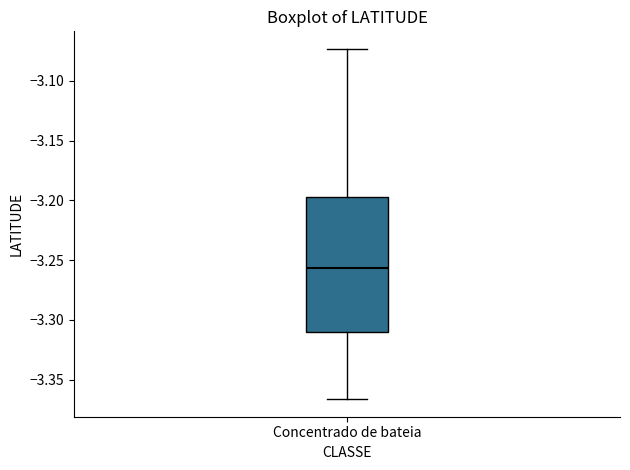

Read this box plot against the y-axis: the position of the median line, the range covered by the box, and the ends of both whiskers. The values are not printed on the chart, so give them approximately, as read against the axis.

median -3.255, box -3.310 to -3.195, whiskers -3.365 to -3.075